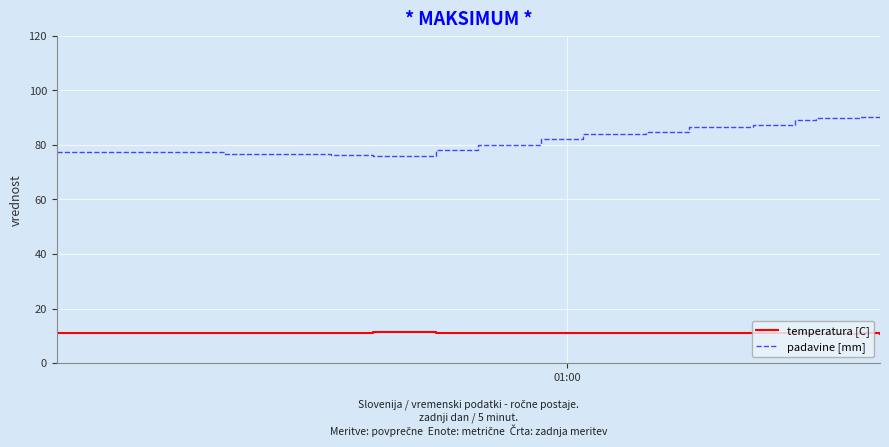

List the series in order of their peak value, highest first.

padavine [mm], temperatura [C]